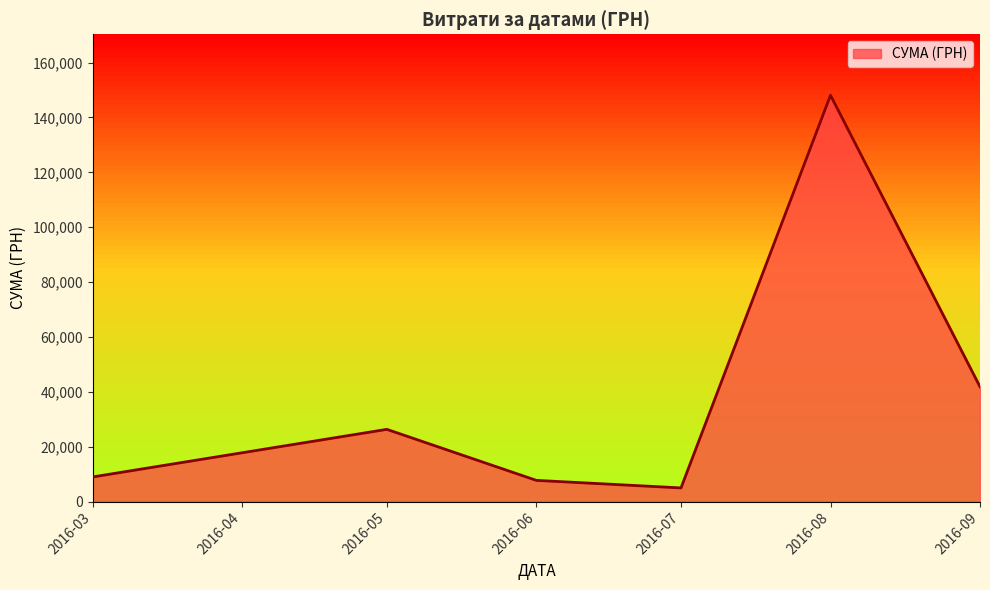

What is the difference between the maximum and minimum values?

143111.5